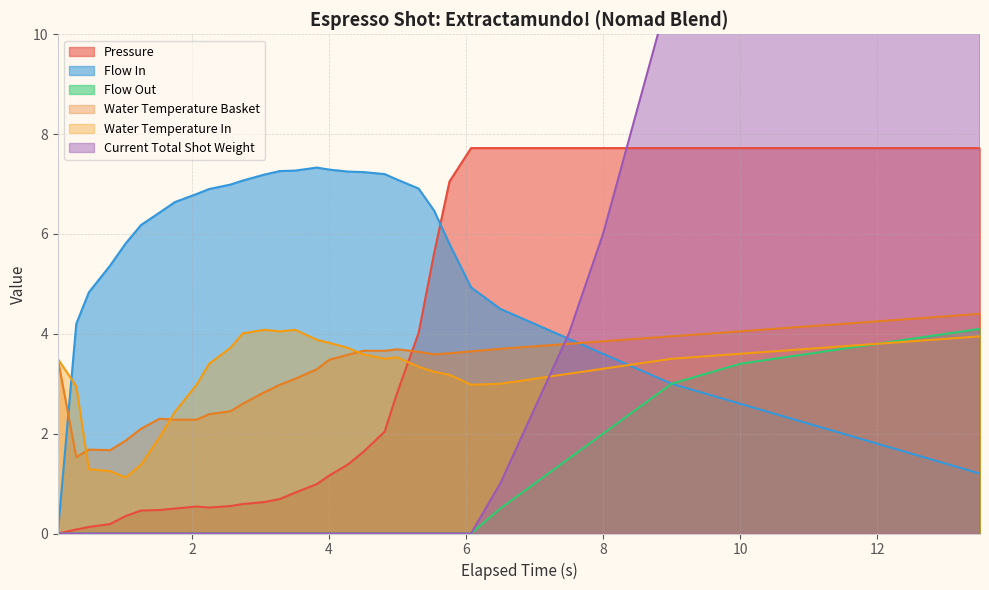

Reading left to right, extract all data points from this chart.

pressure: 0.0	0.1	0.1	0.2	0.3	0.5	0.5	0.5	0.5	0.5	0.6	0.6	0.6	0.7	0.8	1.0	1.2	1.4	1.6	2.0	2.8	4.0	5.6	7.0	7.7	7.7	7.7	7.7	7.7	7.7	7.7	7.7	7.7	7.7	7.7	7.7	7.7	7.7	7.7	7.7
flow_in: 0.0	4.2	4.8	5.4	5.8	6.2	6.4	6.6	6.8	6.9	7.0	7.1	7.2	7.3	7.3	7.3	7.3	7.2	7.2	7.2	7.1	6.9	6.5	5.8	4.9	4.5	4.2	3.9	3.6	3.3	3.0	2.8	2.6	2.4	2.2	2.0	1.8	1.6	1.4	1.2
flow_out: 0.0	0.0	0.0	0.0	0.0	0.0	0.0	0.0	0.0	0.0	0.0	0.0	0.0	0.0	0.0	0.0	0.0	0.0	0.0	0.0	0.0	0.0	0.0	0.0	0.0	0.5	1.0	1.5	2.0	2.5	3.0	3.2	3.4	3.5	3.6	3.7	3.8	3.9	4.0	4.1
water_temperature_basket: 3.5	1.5	1.7	1.7	1.9	2.1	2.3	2.3	2.3	2.4	2.5	2.6	2.8	3.0	3.1	3.3	3.5	3.6	3.7	3.7	3.7	3.6	3.6	3.6	3.7	3.7	3.8	3.8	3.8	3.9	4.0	4.0	4.0	4.1	4.2	4.2	4.2	4.3	4.3	4.4
water_temperature_in: 3.5	3.0	1.3	1.2	1.1	1.4	1.9	2.4	3.0	3.4	3.7	4.0	4.1	4.0	4.1	3.9	3.8	3.7	3.6	3.5	3.5	3.3	3.2	3.2	3.0	3.0	3.1	3.2	3.3	3.4	3.5	3.5	3.6	3.7	3.7	3.8	3.8	3.8	3.9	4.0
current_total_shot_weight: 0.0	0.0	0.0	0.0	0.0	0.0	0.0	0.0	0.0	0.0	0.0	0.0	0.0	0.0	0.0	0.0	0.0	0.0	0.0	0.0	0.0	0.0	0.0	0.0	0.0	1.0	2.5	4.0	6.0	8.5	11.0	14.0	17.0	20.0	23.0	26.0	29.0	32.0	35.0	36.9